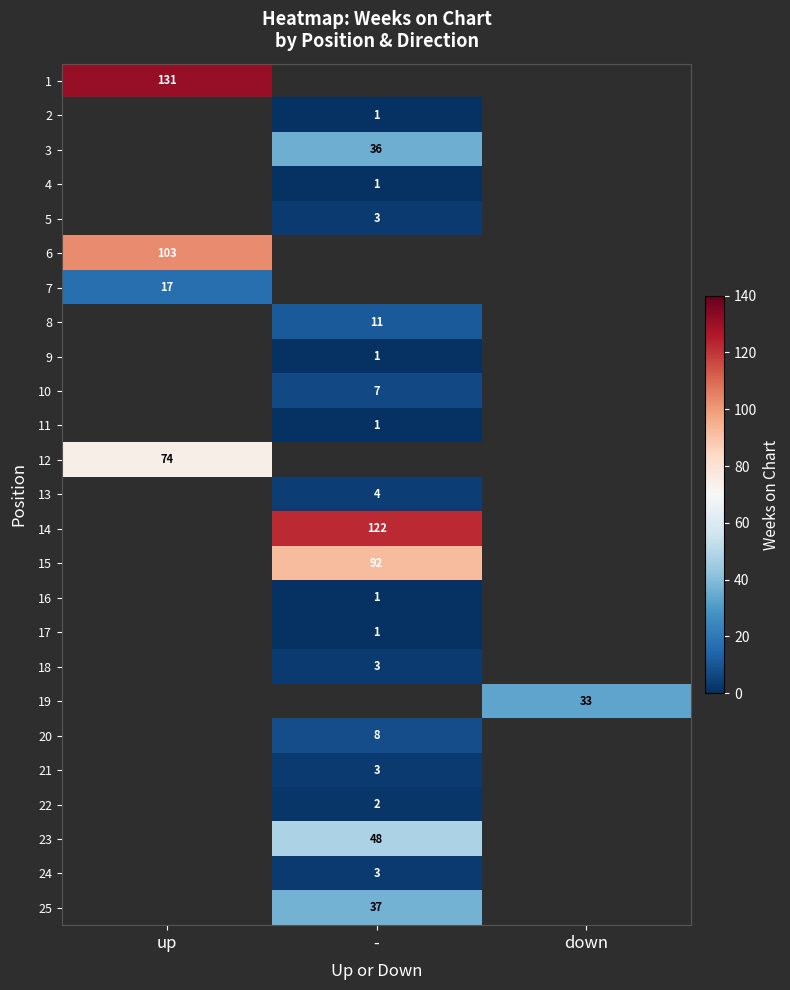

The value of 24 at - is 1. True or false?

False